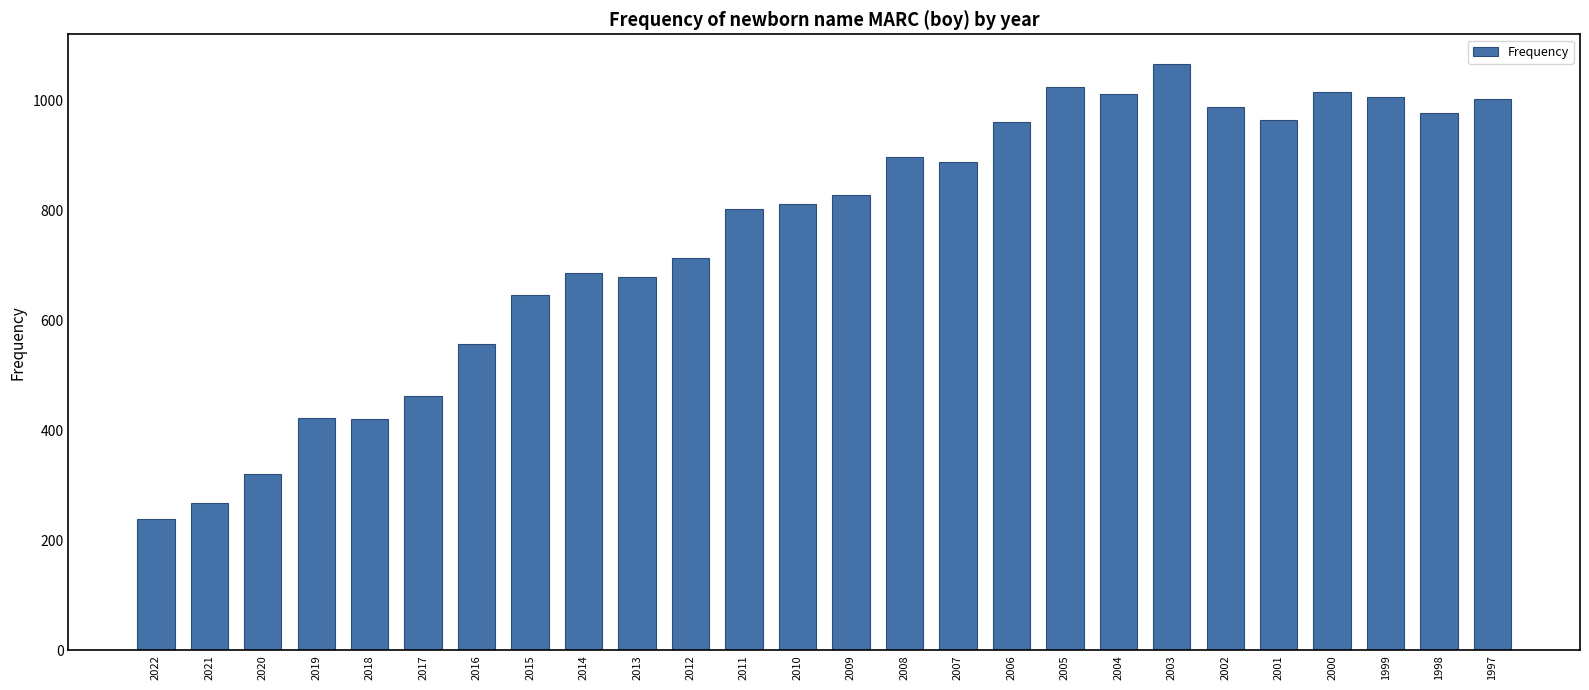

Which has a higher value, 2001 or 2002?

2002